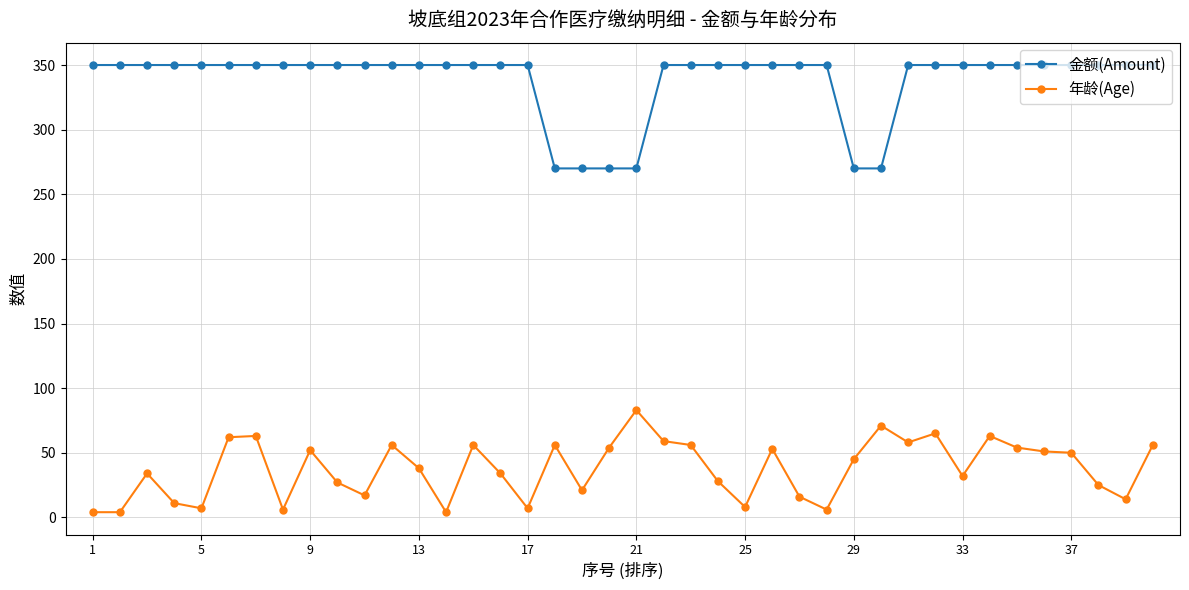

What is the smallest value displayed?

4